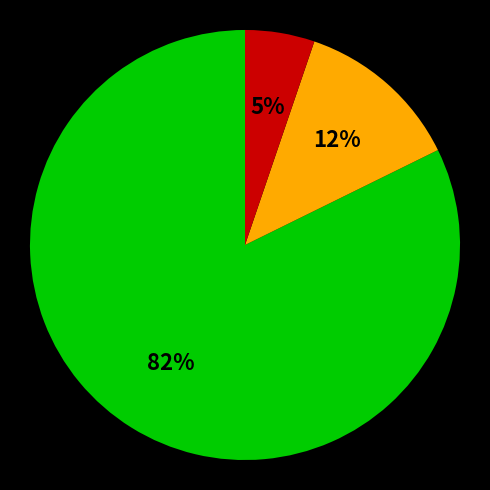

Is there any slice that represents more than half of the pie?

Yes